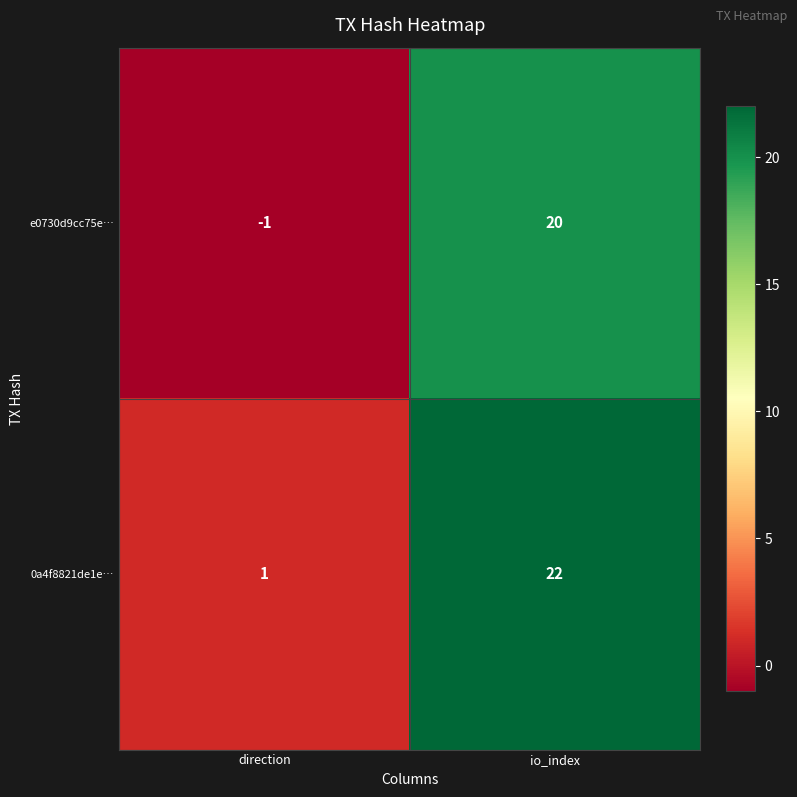

What is the sum of the 0a4f8821de1e… values at io_index and direction?

23